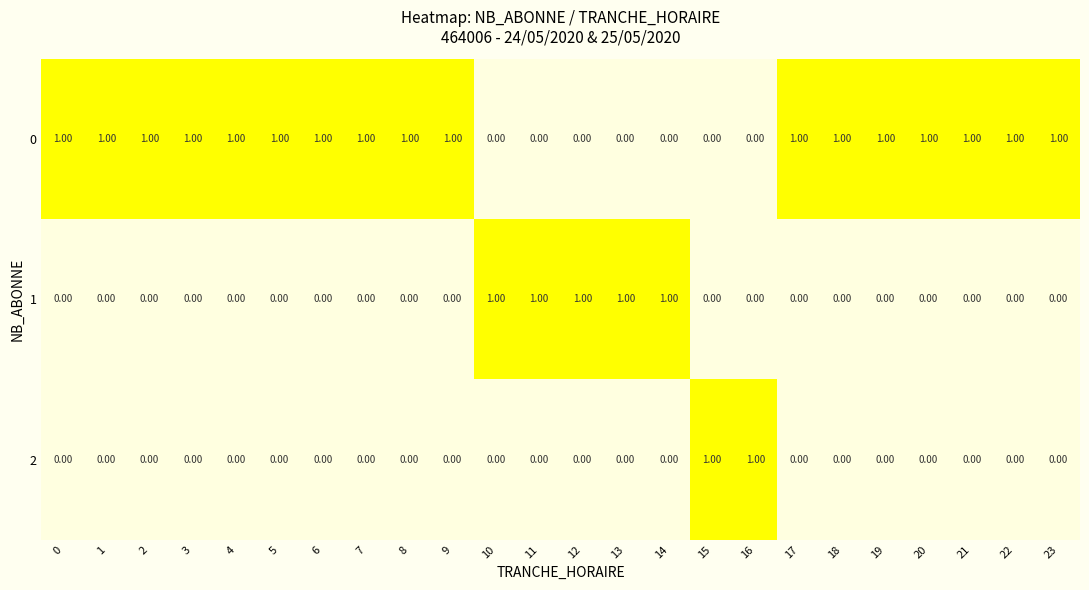

Which series has the largest total across all categories?

0